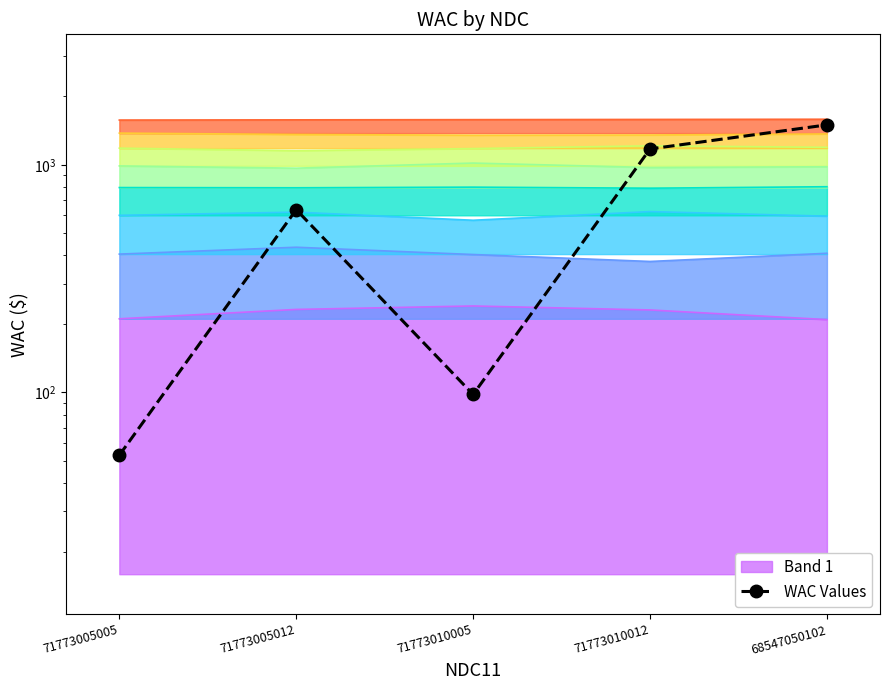

Reading left to right, list all the values displayed in this chart.

53	636	98	1176	1500